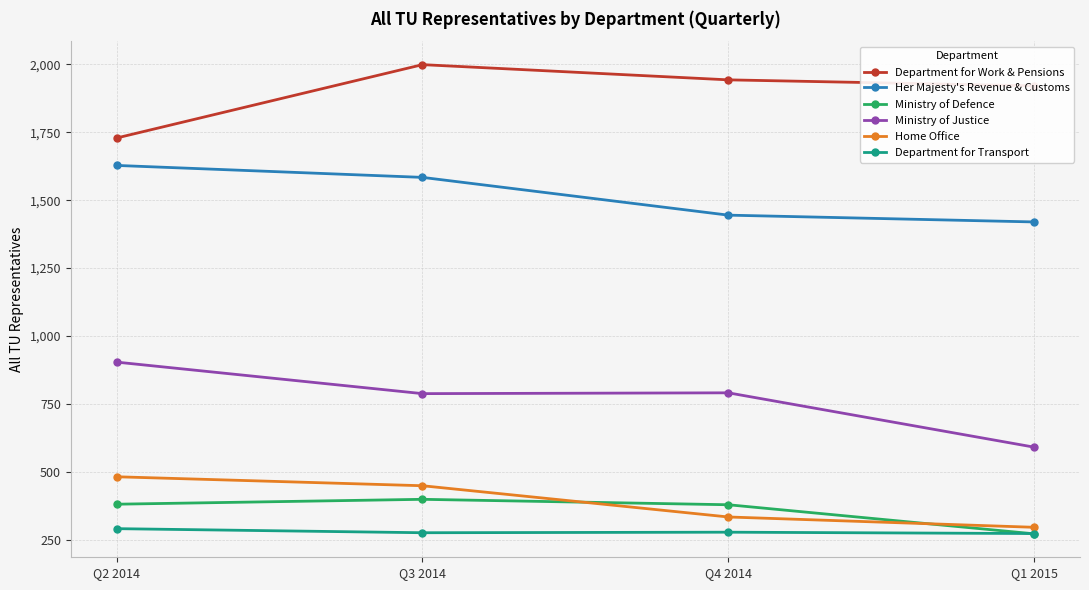

How many interior local peaks does the Department for Work & Pensions series have?

1